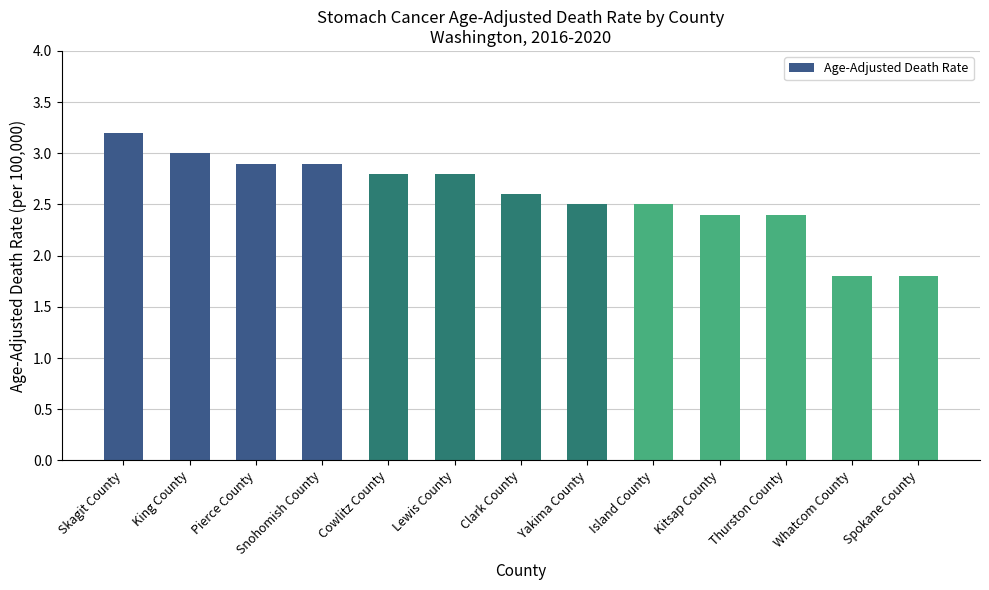

What is the maximum value shown in the chart?

3.2